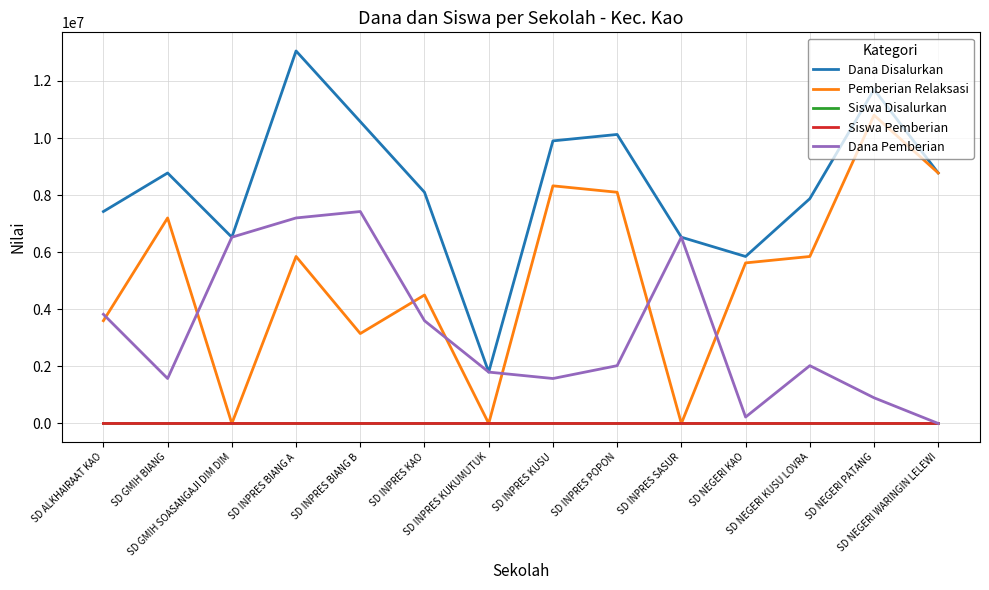

At how many categories does at least one series exceed 11176631?

2